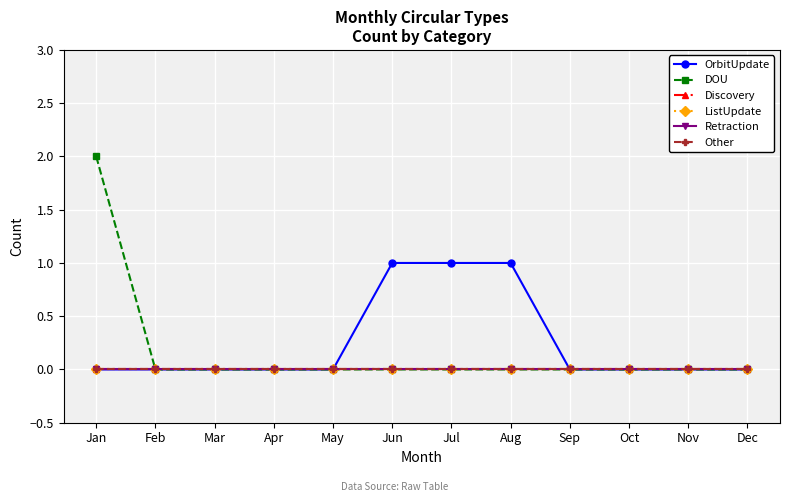

True or false: OrbitUpdate and DOU cross at least once.

False